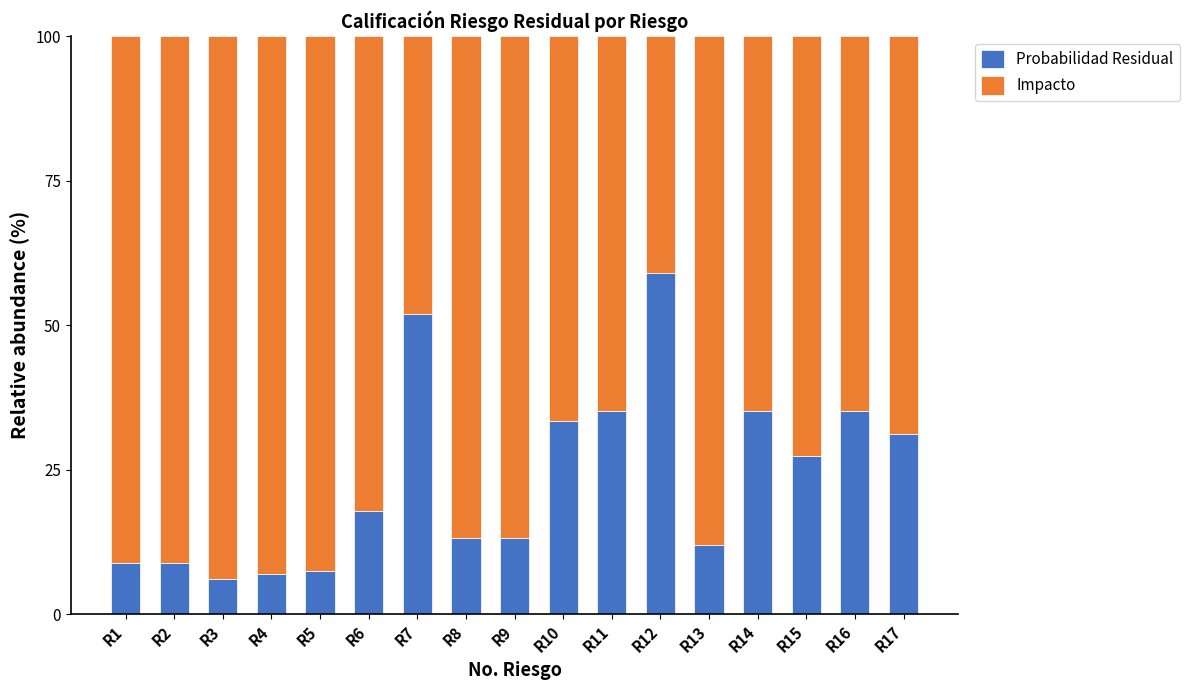

What is the difference between the Probabilidad Residual values at R13 and R11?

23.2